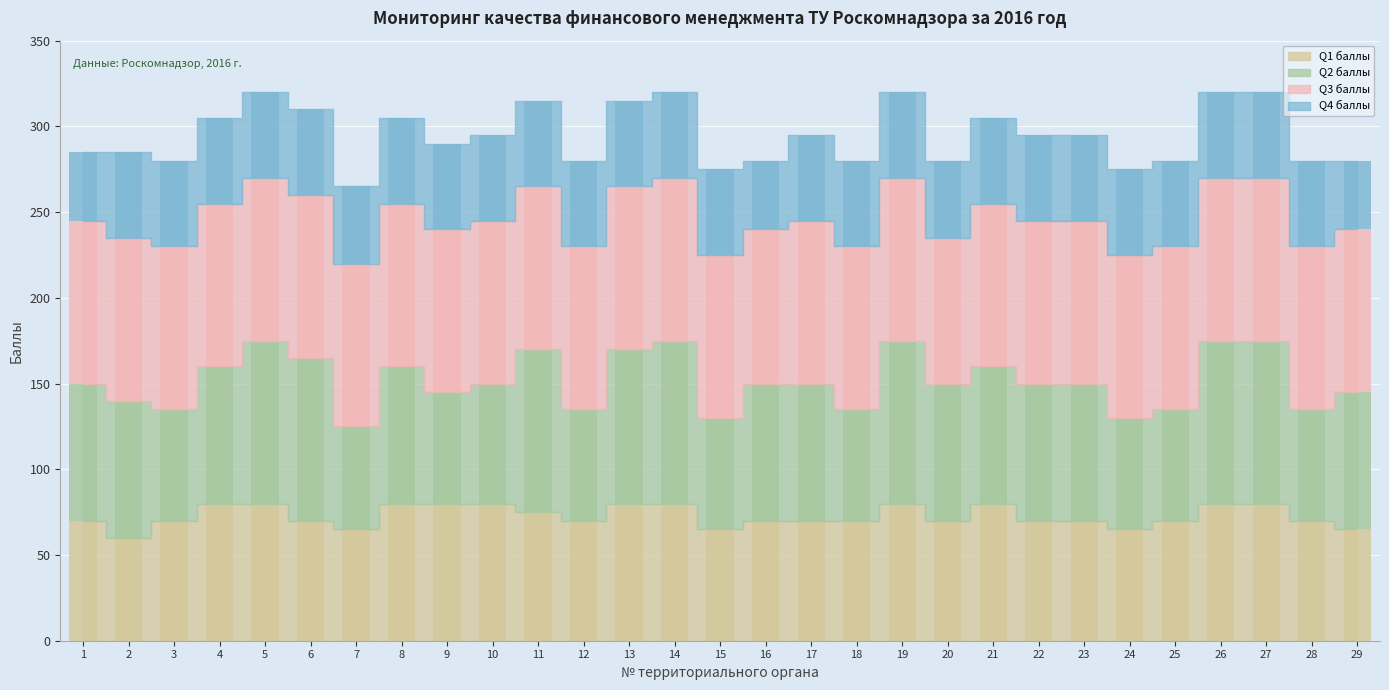

What is the average value of the Q2 баллы series?

79